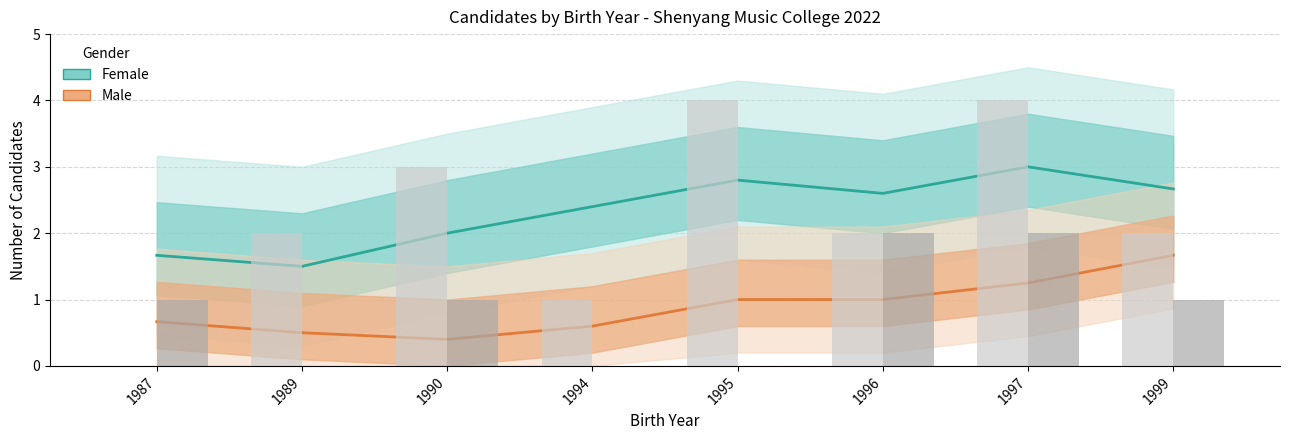

How many bars are there in total?

16